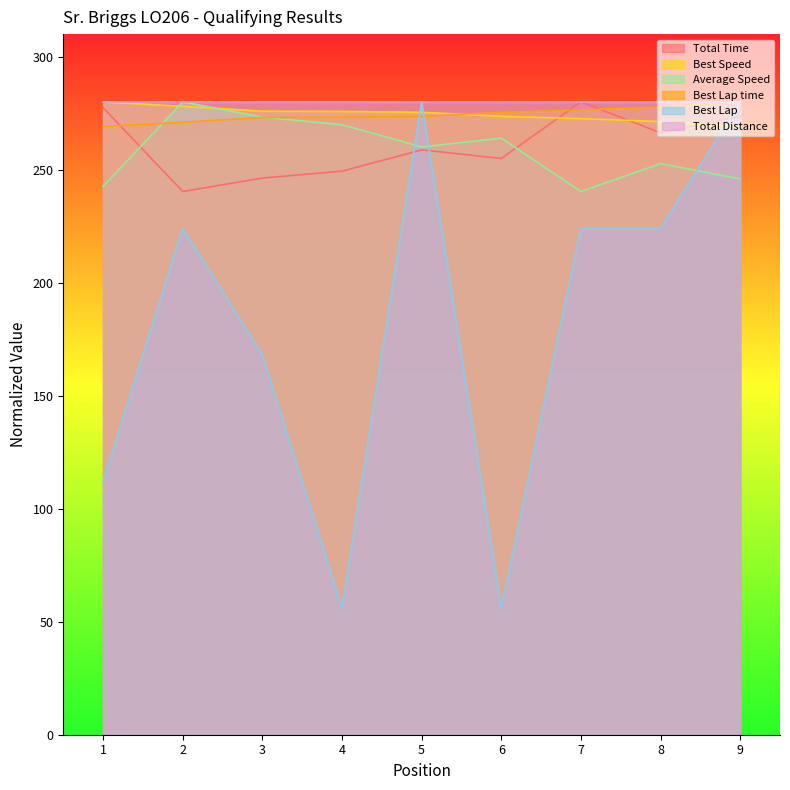

Is the value of Total Distance at 2 greater than the value of Average Speed at 5?

Yes